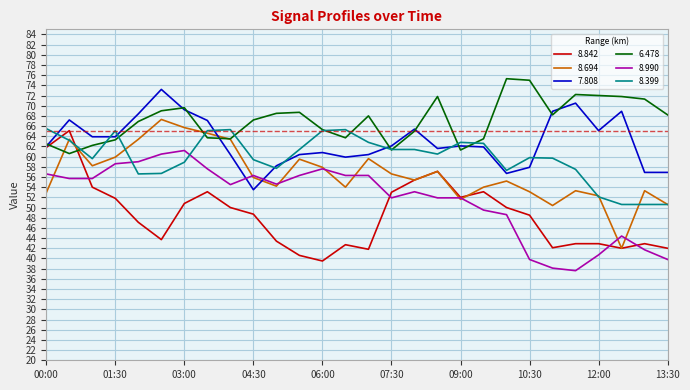

How many intersections are there between 8.399 and 8.842?

2